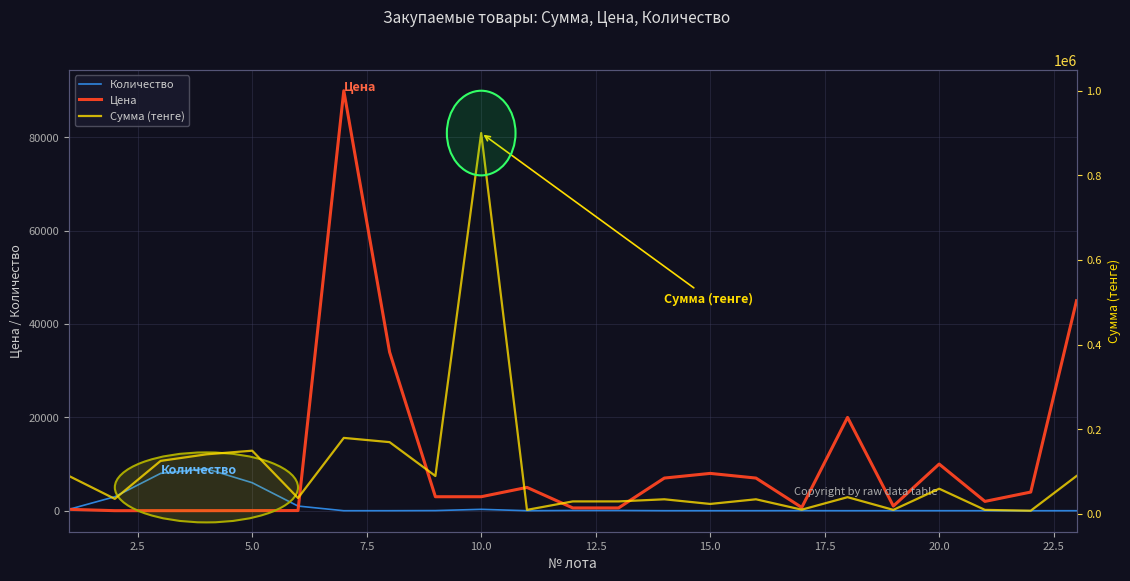

How many categories are shown in the chart?

23